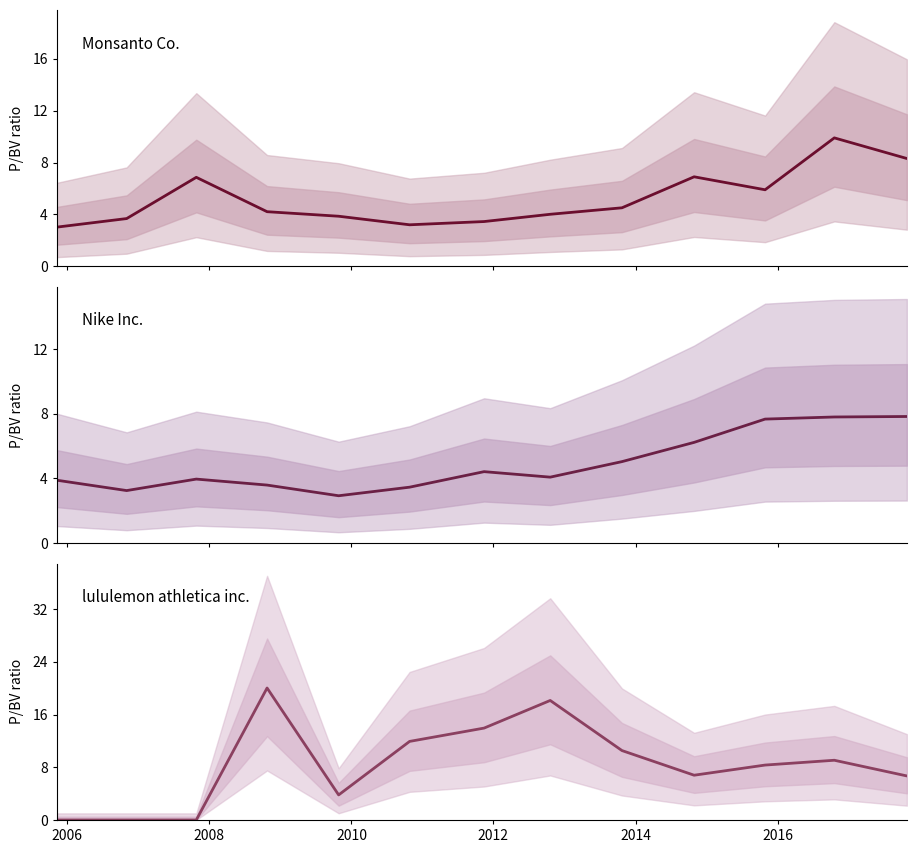

Which series has the largest range (max minus min)?

lululemon athletica inc.